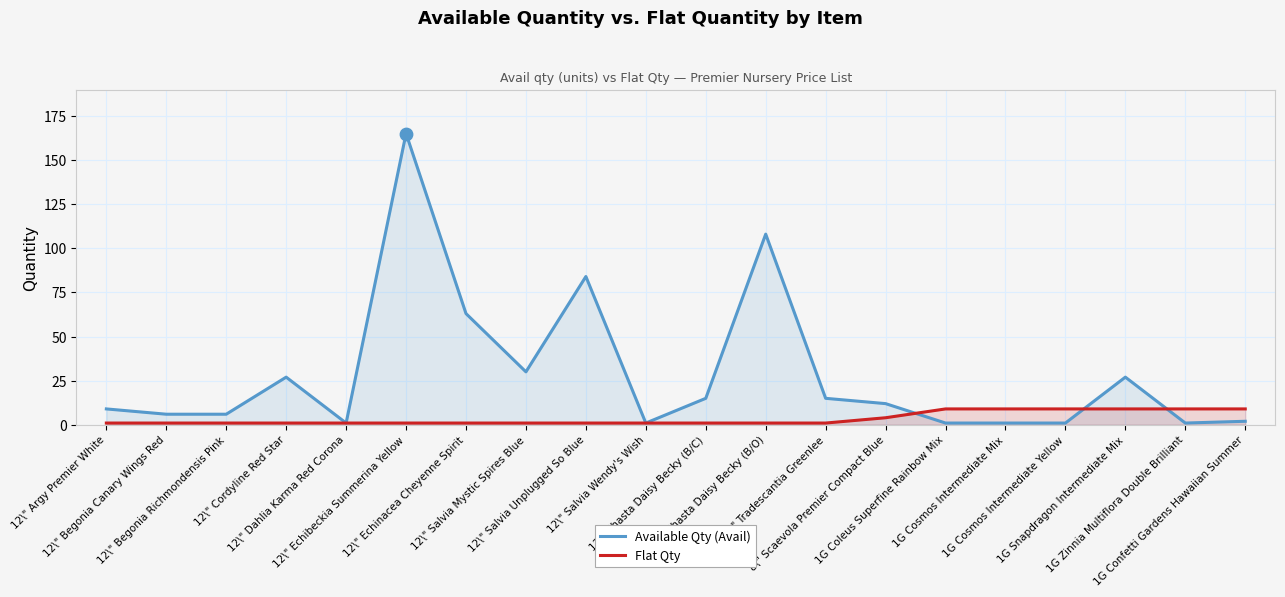

Which series has the largest Y range (max minus min)?

Available Qty (Avail)